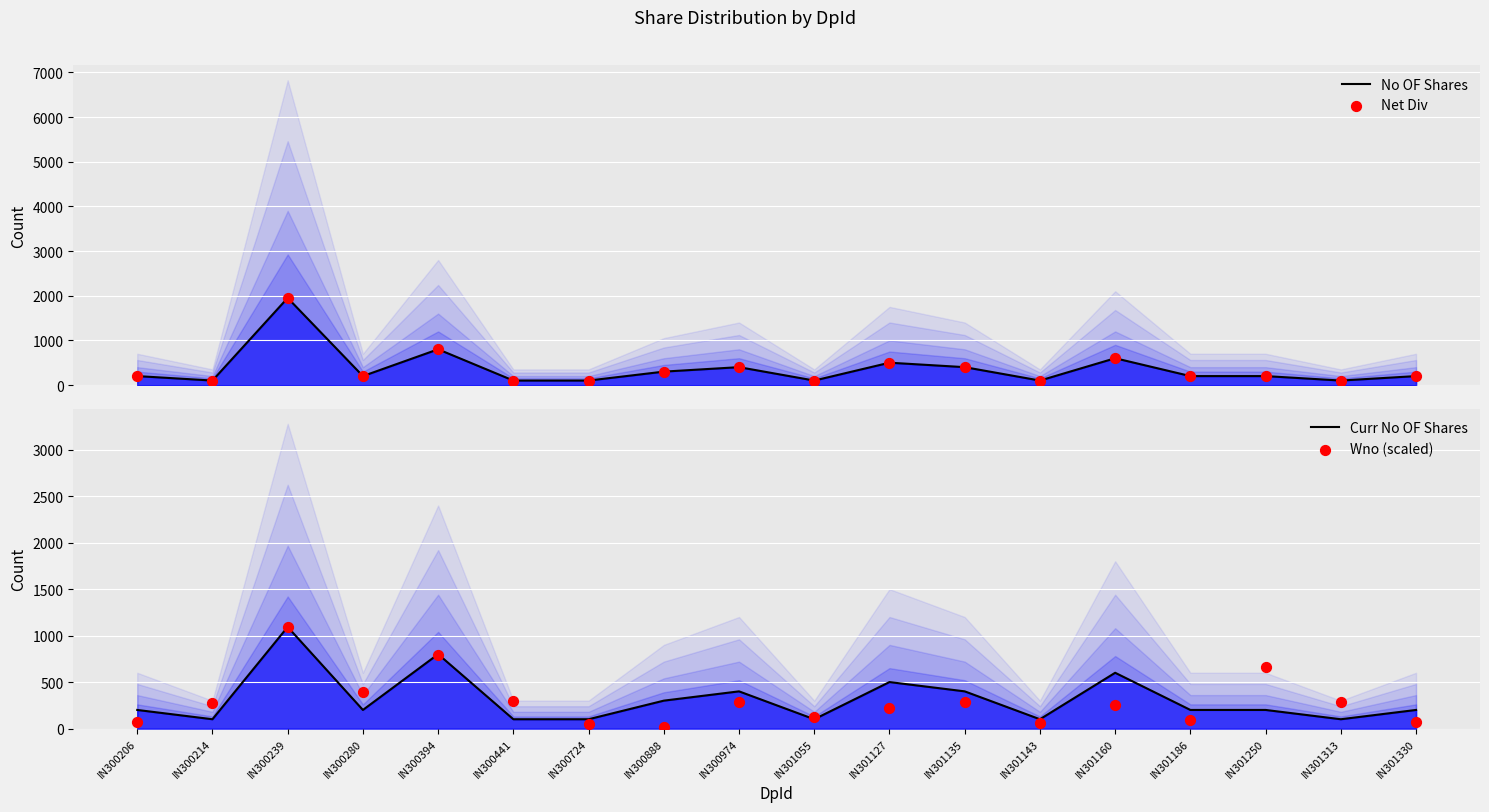

Which series has the largest Y range (max minus min)?

No OF Shares